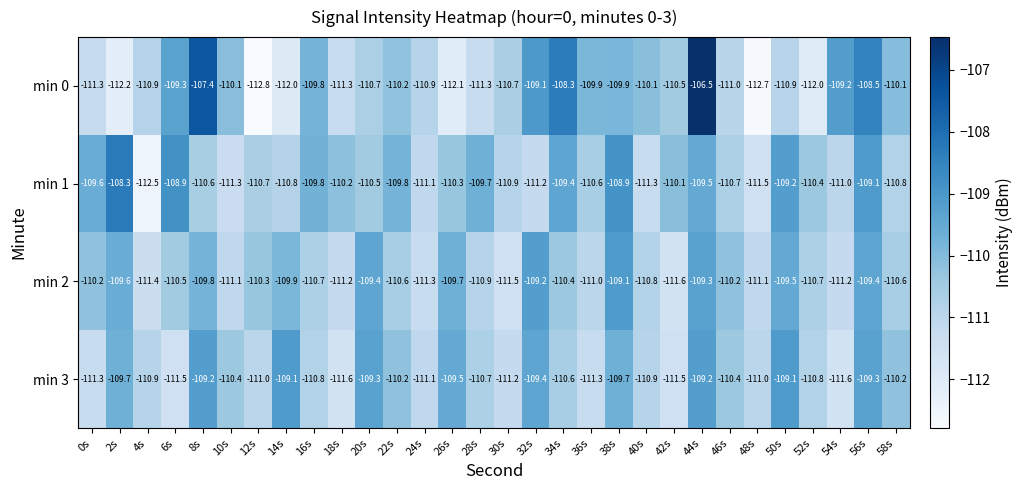

Which series has the largest total across all categories?

min 1